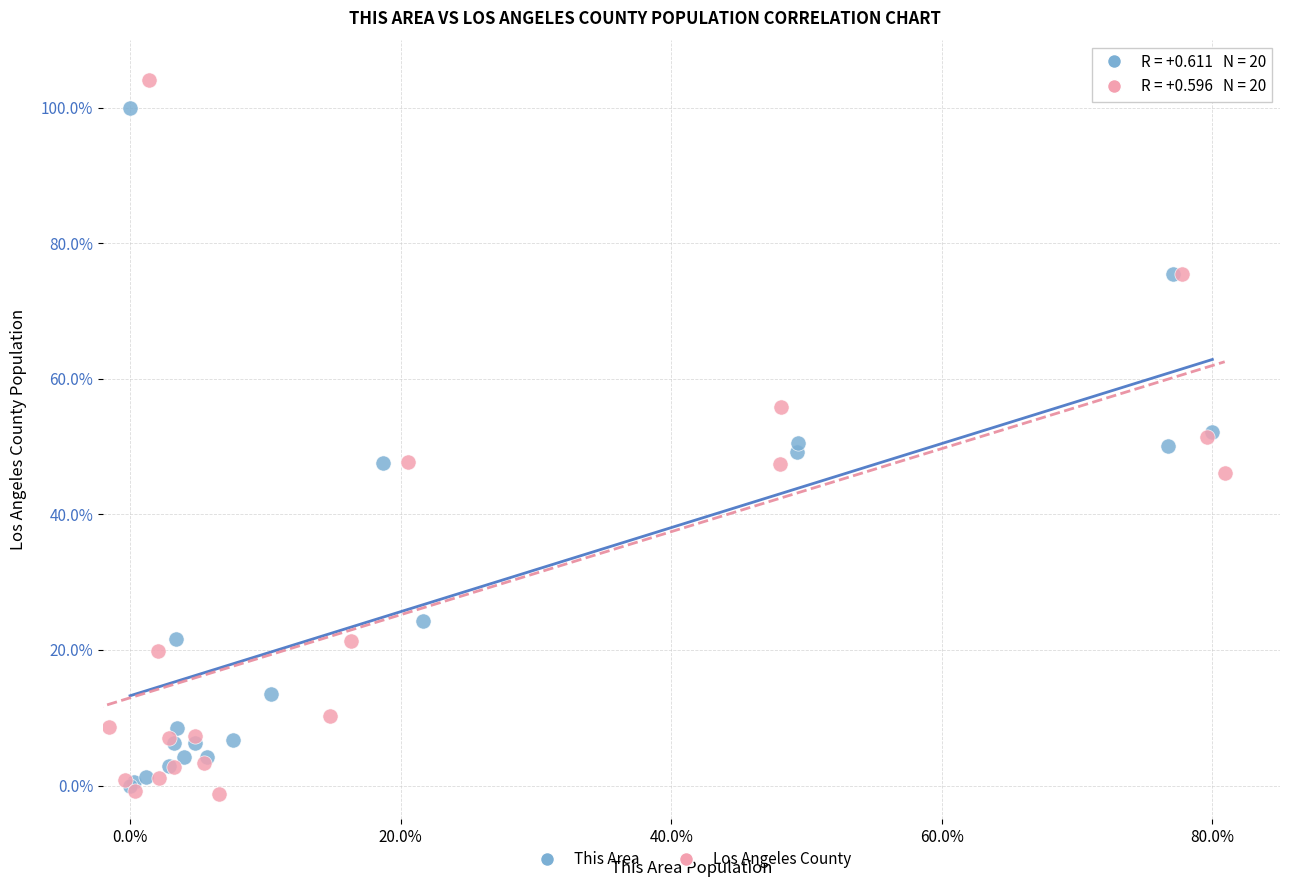

Which series has the widest spread of Y values?

Los Angeles County